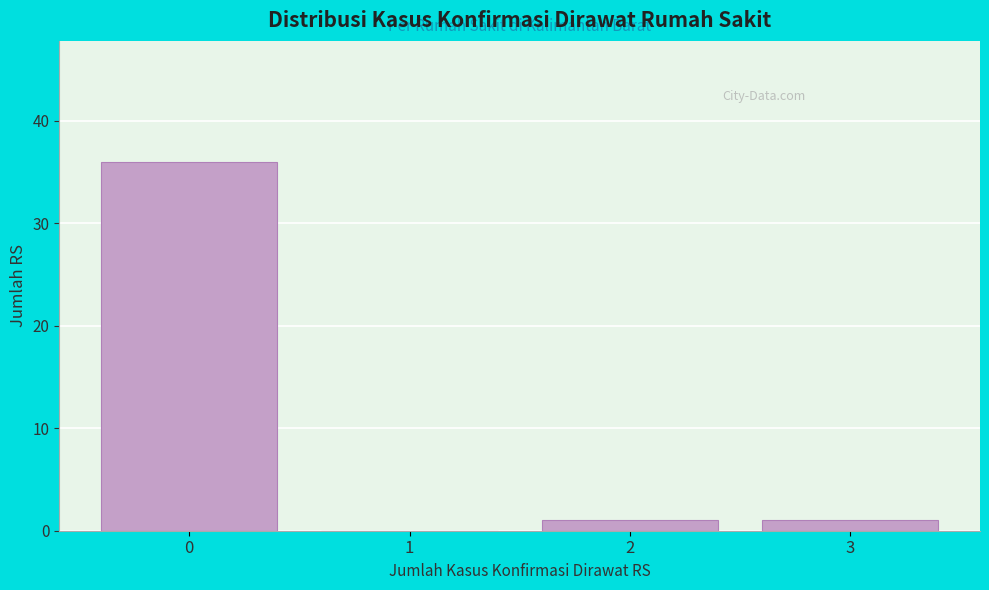

Reading right to left, what are all the values shown in this chart?

3=1	2=1	1=0	0=36